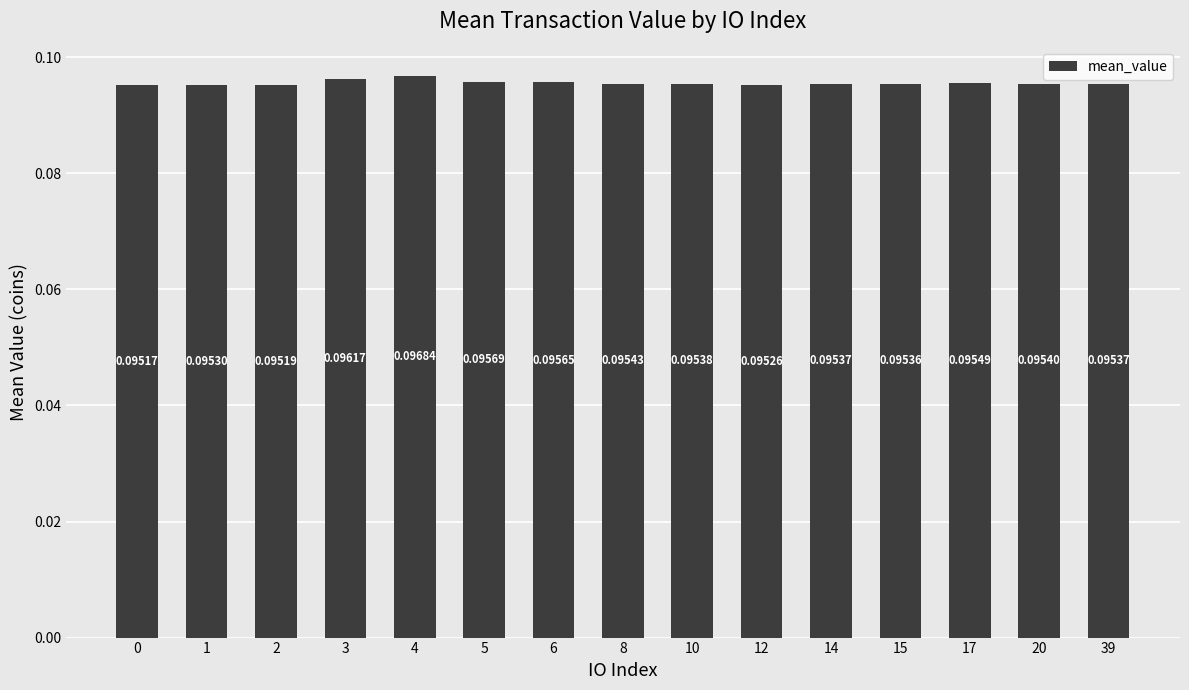

How many values are between 0 and 1?

15